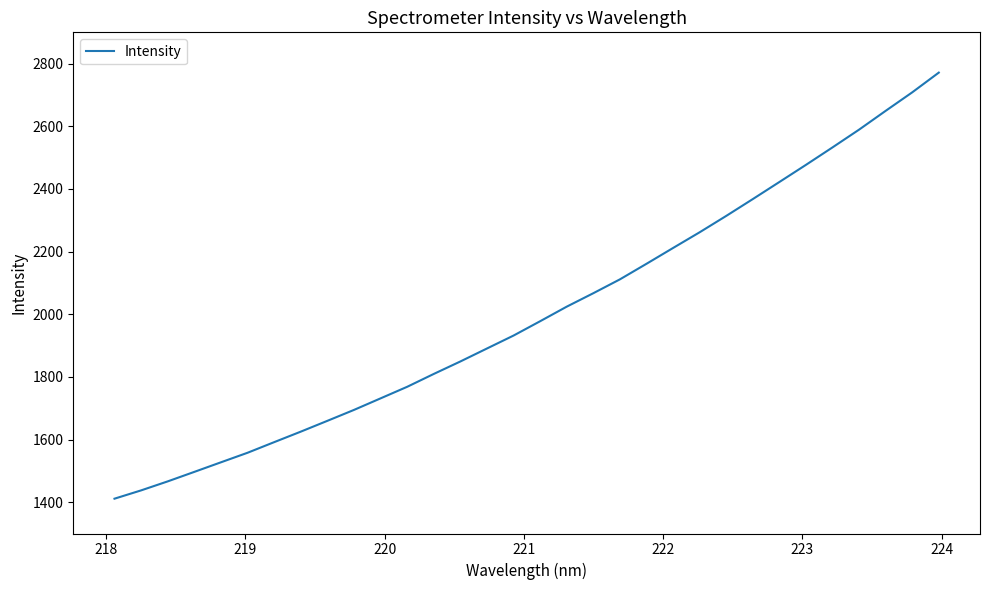

What is the smallest value displayed?

1411.2